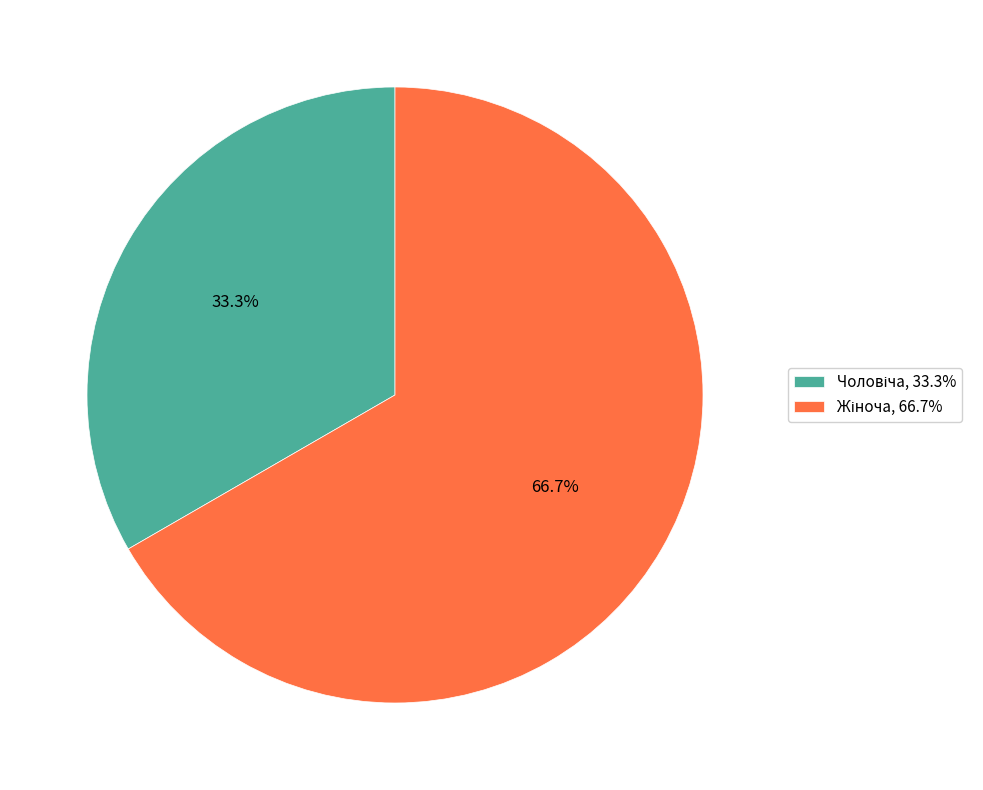

Is there a majority slice in this chart?

Yes